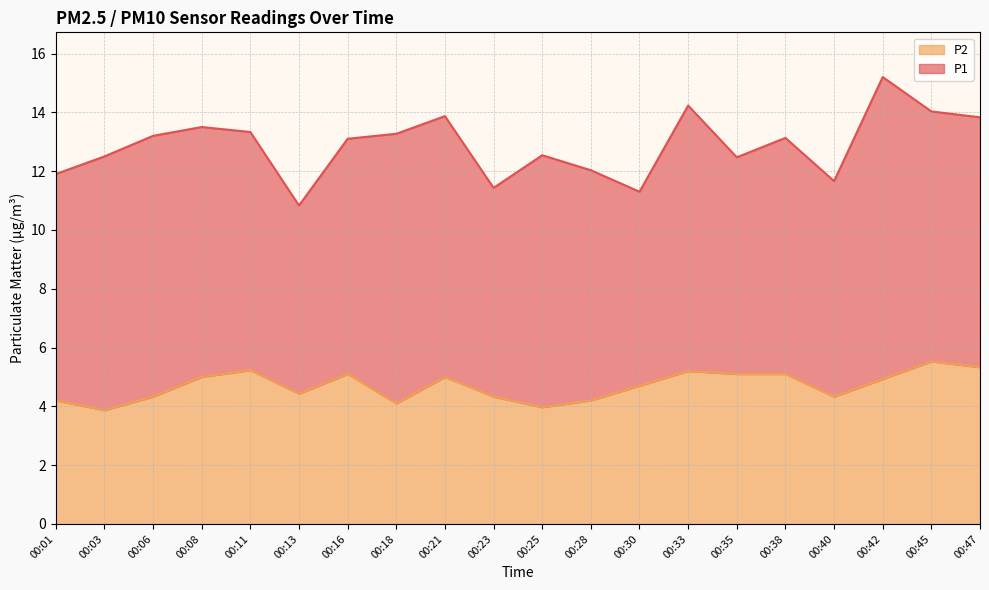

Does the chart have visible grid lines?

Yes